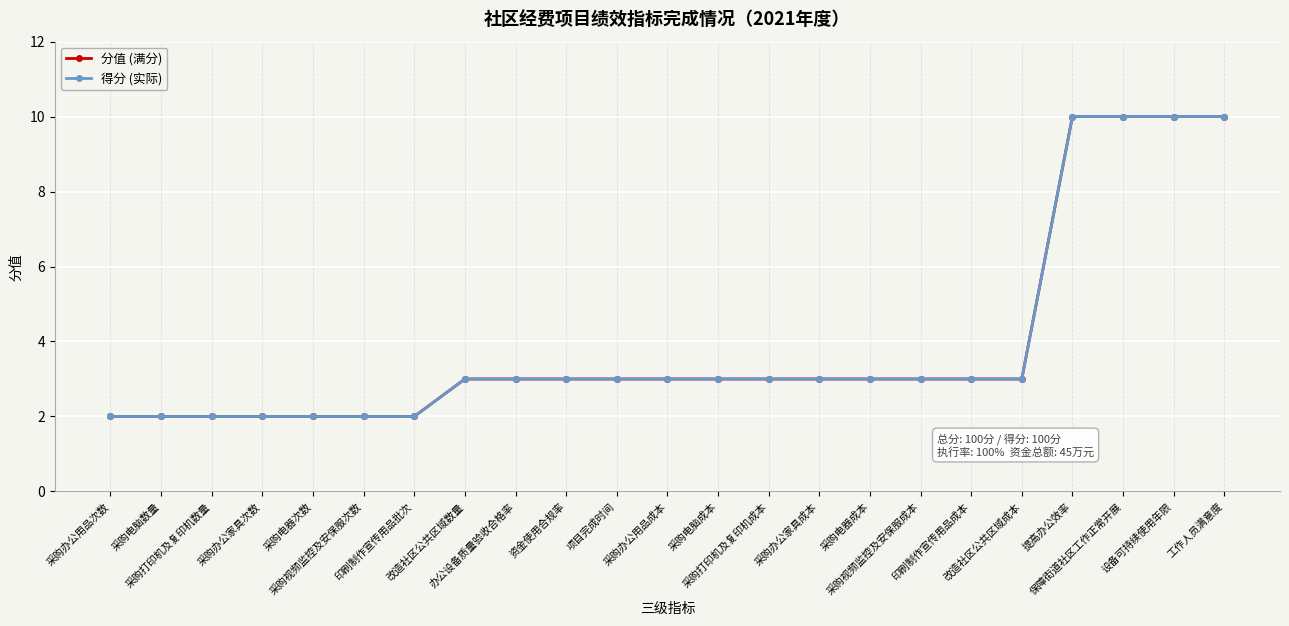

What is the maximum value for 得分 (实际)?

10